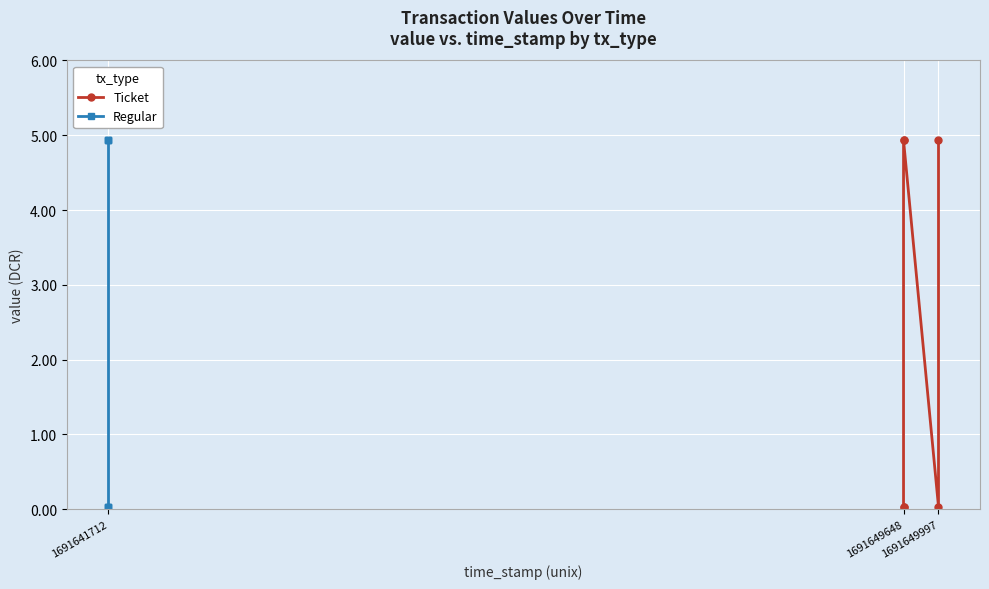

At which label does Ticket reach its peak?

1691649648